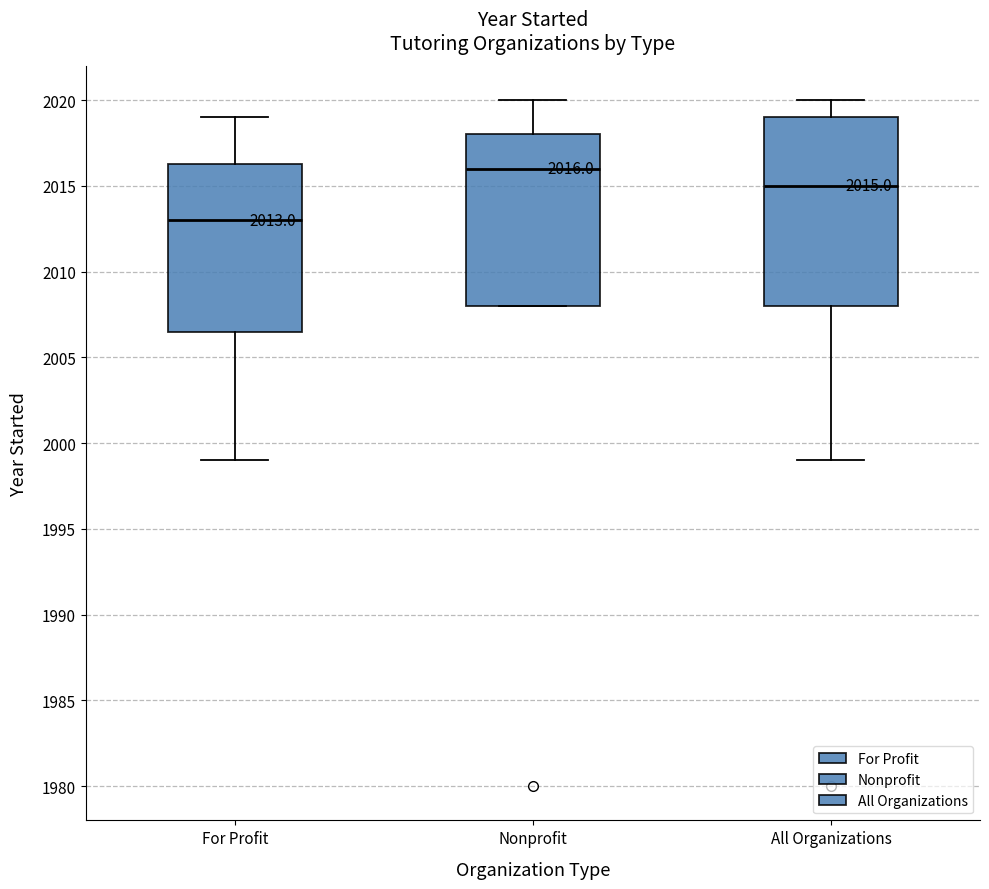

Comparing the boxes themselves (not the whiskers), which one is the tallest?

All Organizations